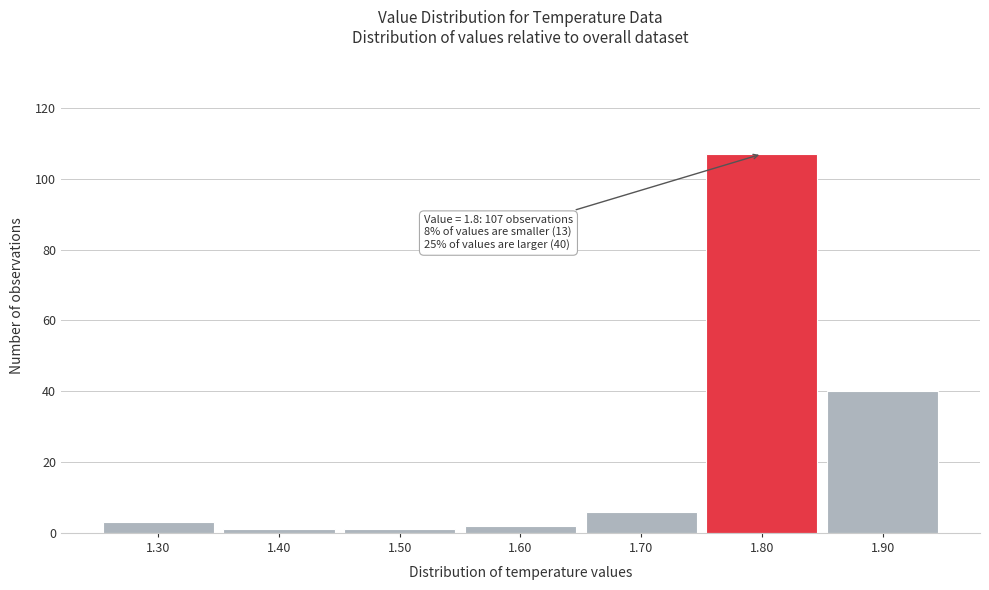

Over which range of the x-axis is the bar tallest?

1.75 to 1.85